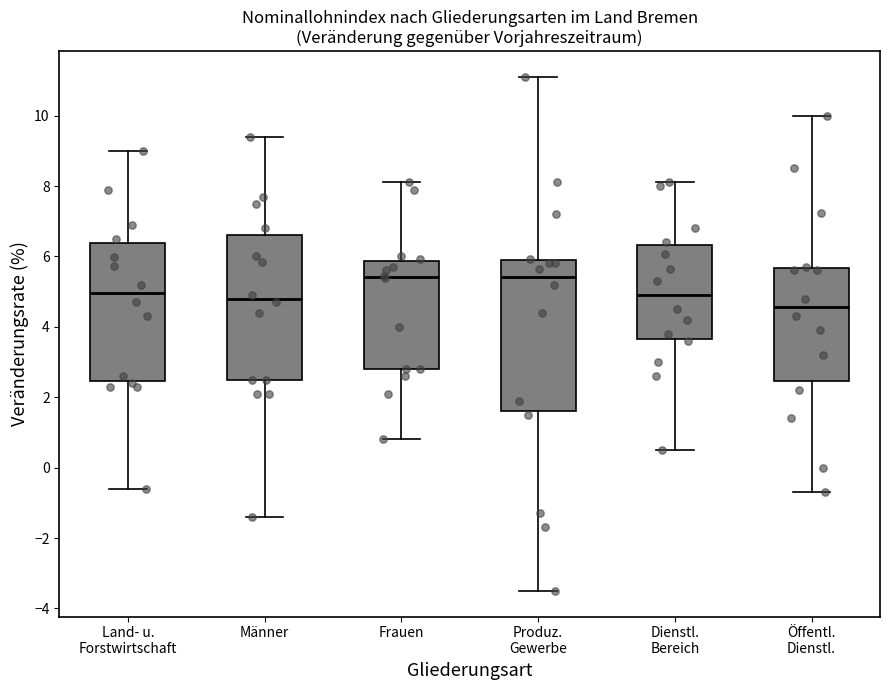

Which box has the lowest median line?

Öffentl. Dienstl.